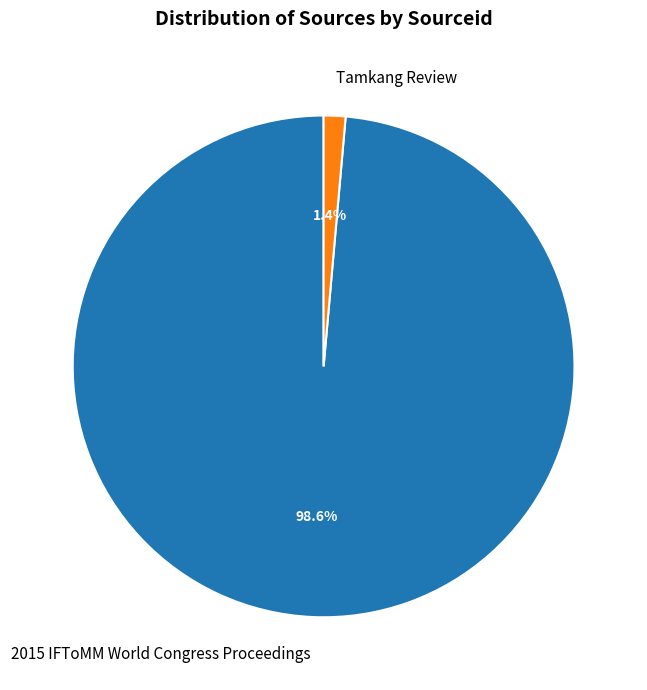

Is it true that 2015 IFToMM World Congress Proceedings is 89% of the pie?

False